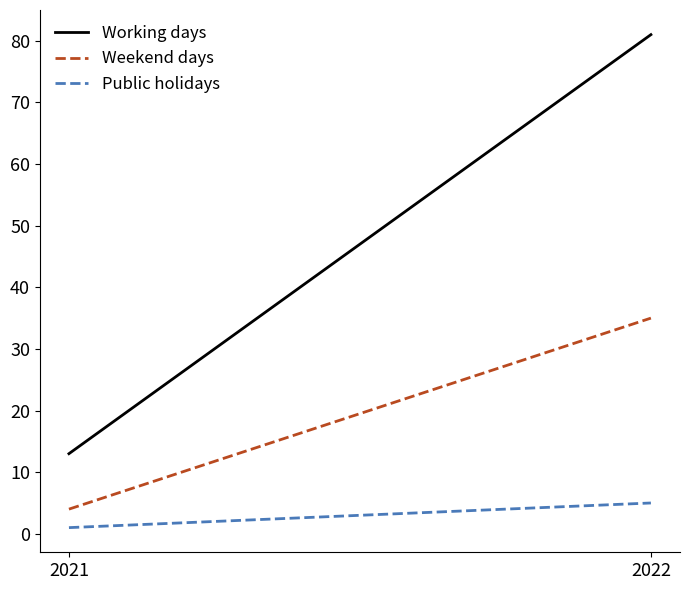

Reading left to right, list all the values displayed in this chart.

Working days: 13	81
Weekend days: 4	35
Public holidays: 1	5